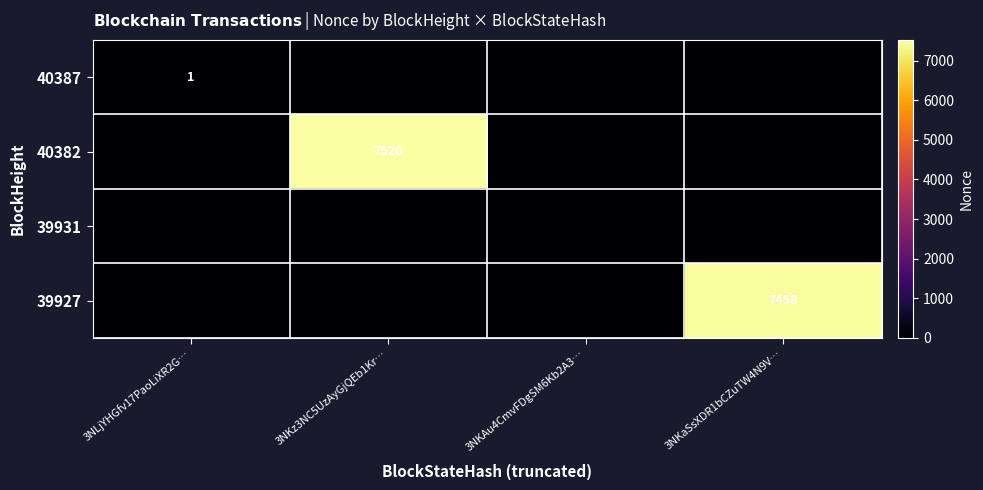

The 40387 series shows 2 at 3NLjYHGfv17PaoLiXR2G…. True or false?

False